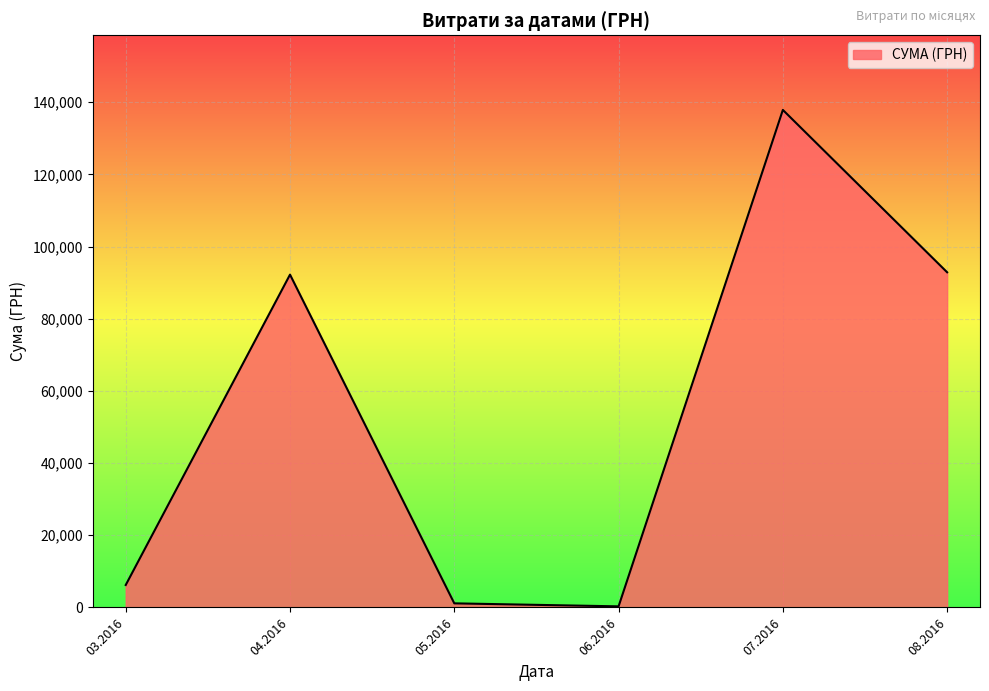

Which label corresponds to the largest value in the chart?

07.2016